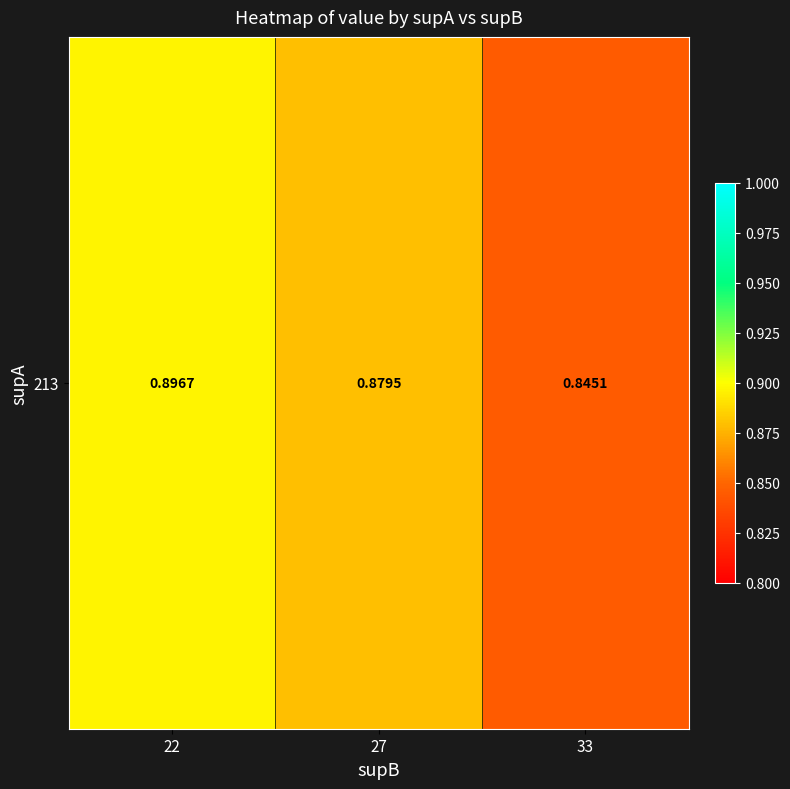

What is the difference between the values at 33 and 22?

0.1